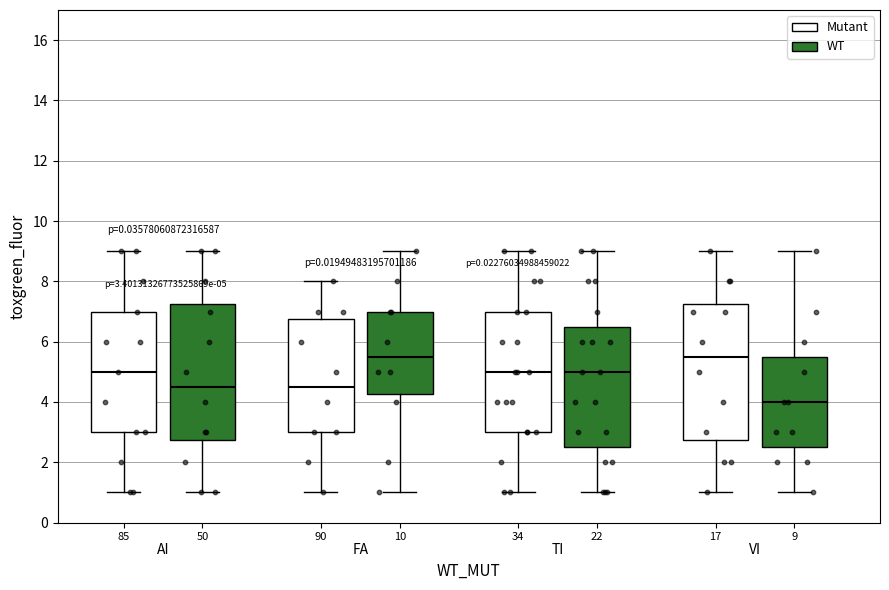

Which box's median line is the lowest?

9 (WT)